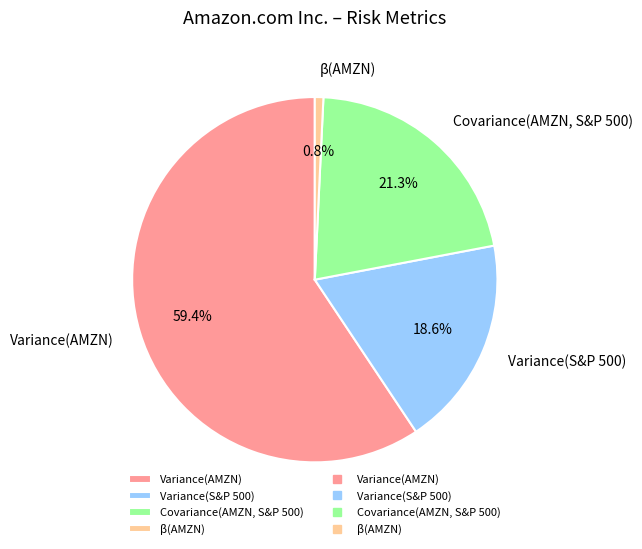

Which has a higher value, Variance(AMZN) or β(AMZN)?

Variance(AMZN)